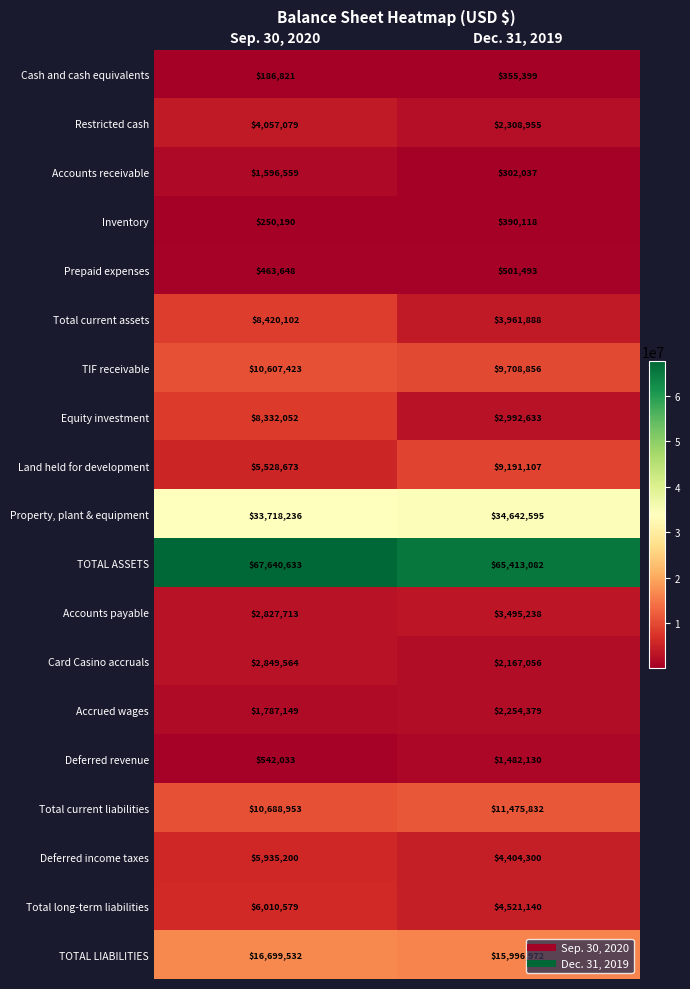

What is the sum of the Land held for development values at Dec. 31, 2019 and Sep. 30, 2020?

14719780